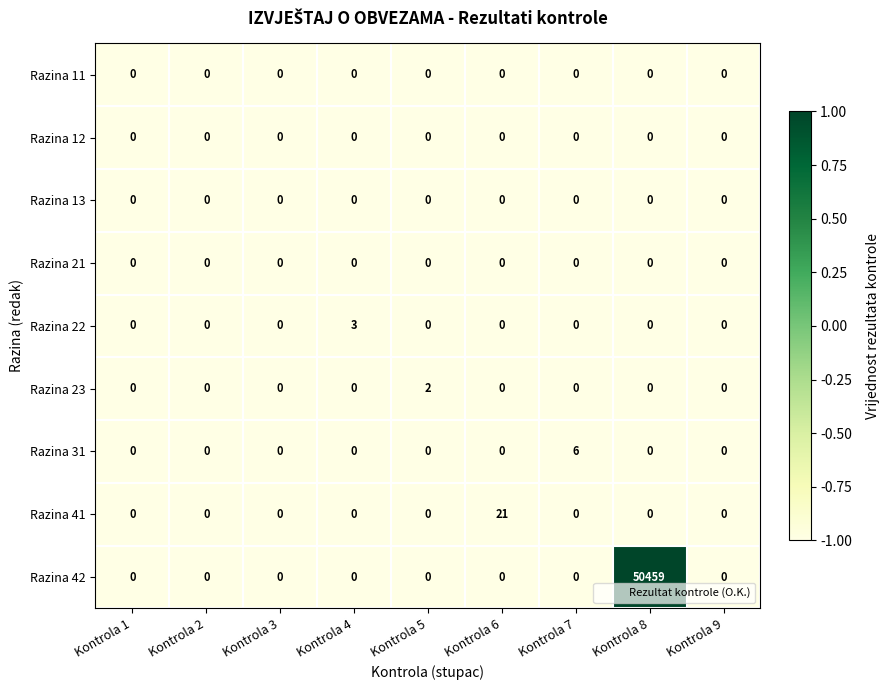

Which series has the largest total across all categories?

Razina 42